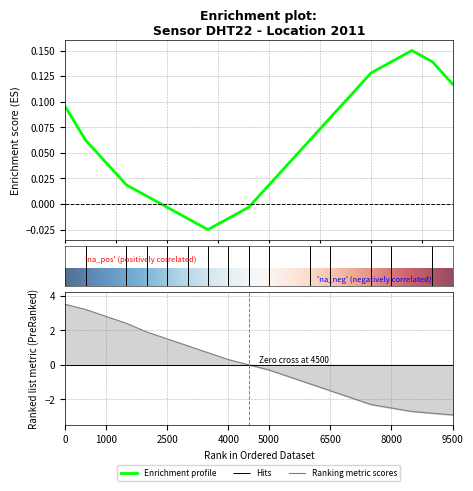

What is the average value?

0.1